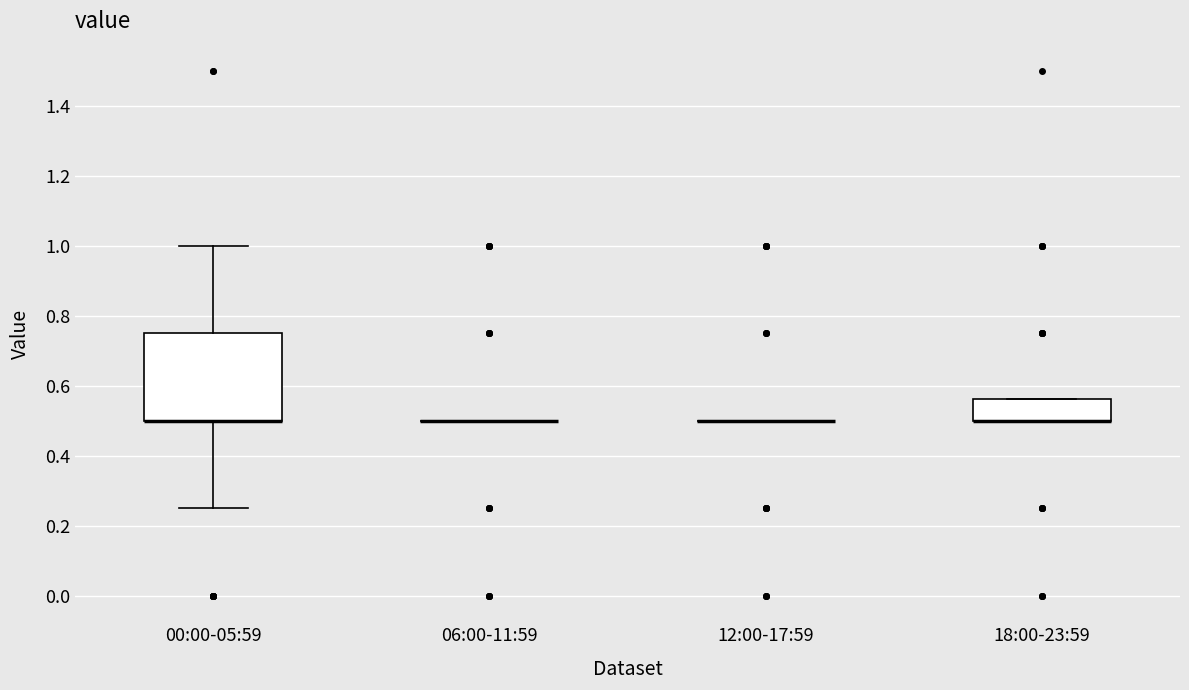

Reading left to right, transcribe this box plot: for each box, give where its median line is, the range the box spans, and where its two whiskers end, as read against the y-axis. The values are not printed on the chart, so give them approximately, as read against the axis.

00:00-05:59: median 0.50 (drawn on the box's lower edge), box 0.50 to 0.76, whiskers 0.26 to 1.00
06:00-11:59: box collapsed to a line at 0.50, whiskers 0.50 to 0.50
12:00-17:59: box collapsed to a line at 0.50, whiskers 0.50 to 0.50
18:00-23:59: median 0.50 (drawn on the box's lower edge), box 0.50 to 0.56, whiskers 0.50 to 0.56